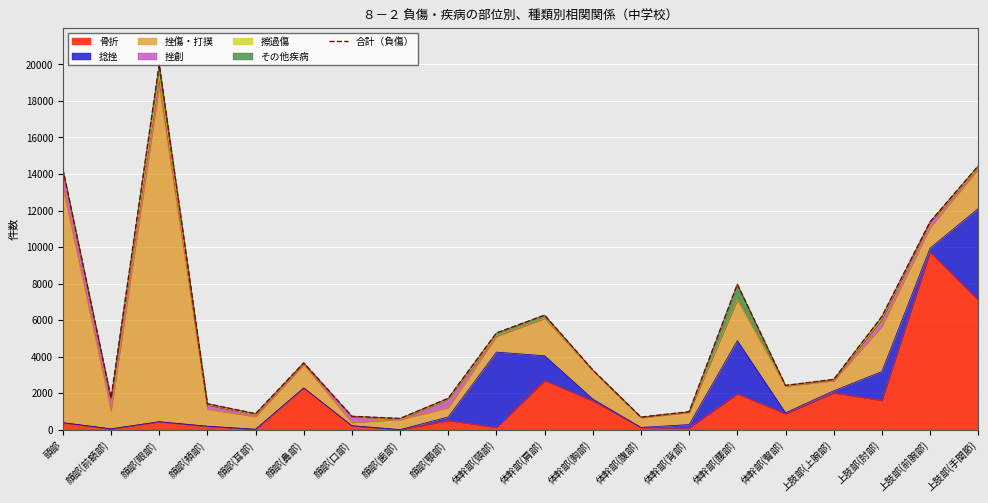

Which label corresponds to the largest value in the chart?

顔部(眼部)